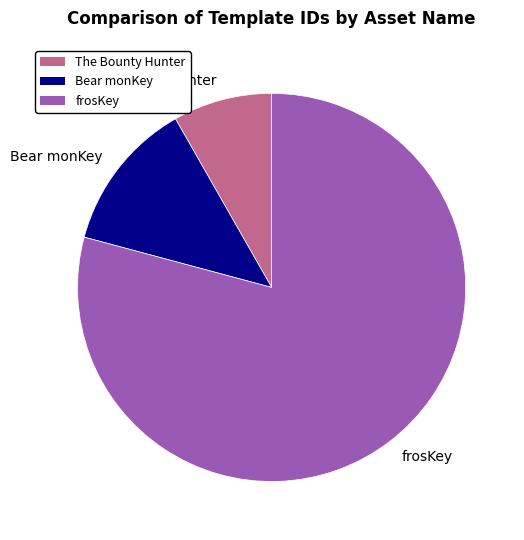

Which category accounts for the majority?

frosKey